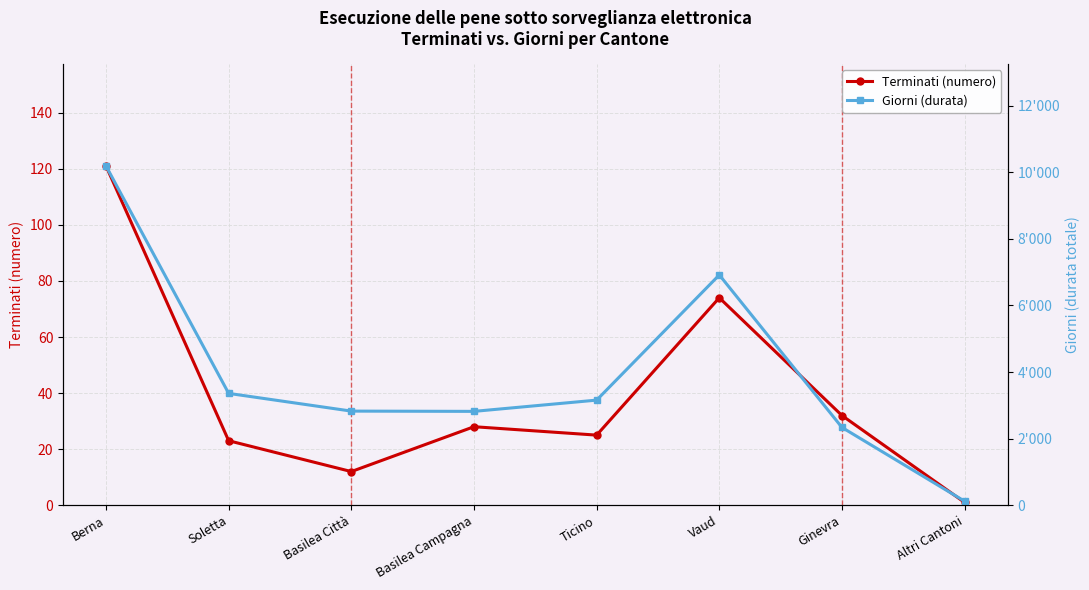

True or false: Terminati (numero) has more than 0 points higher than both neighbors.

True